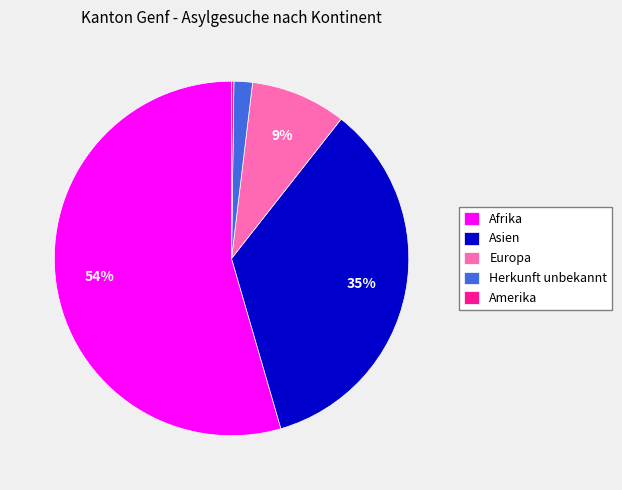

Approximately how many times larger is the value at Europa compared to Afrika?

0.2